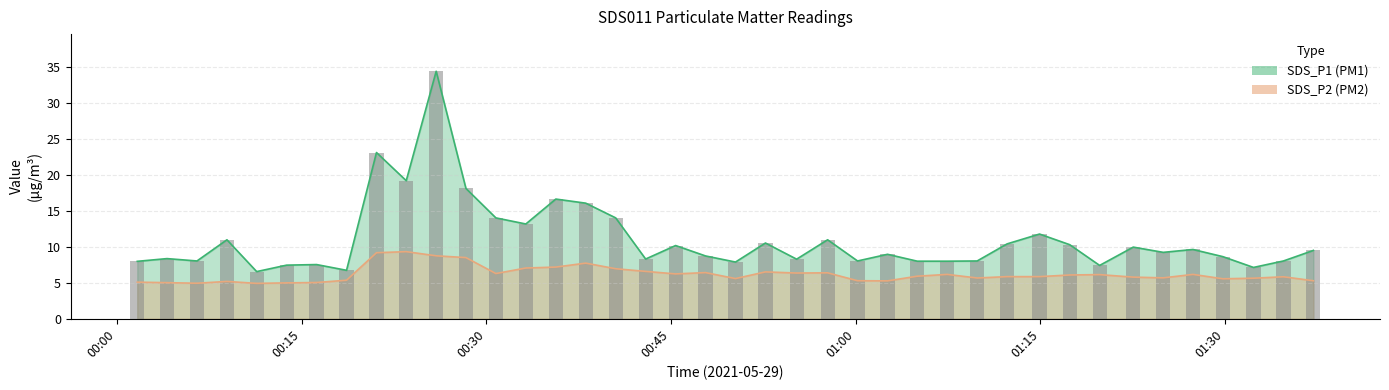

The value of SDS_P2 at 2021/05/29 00:40:30 is 7.0. True or false?

True